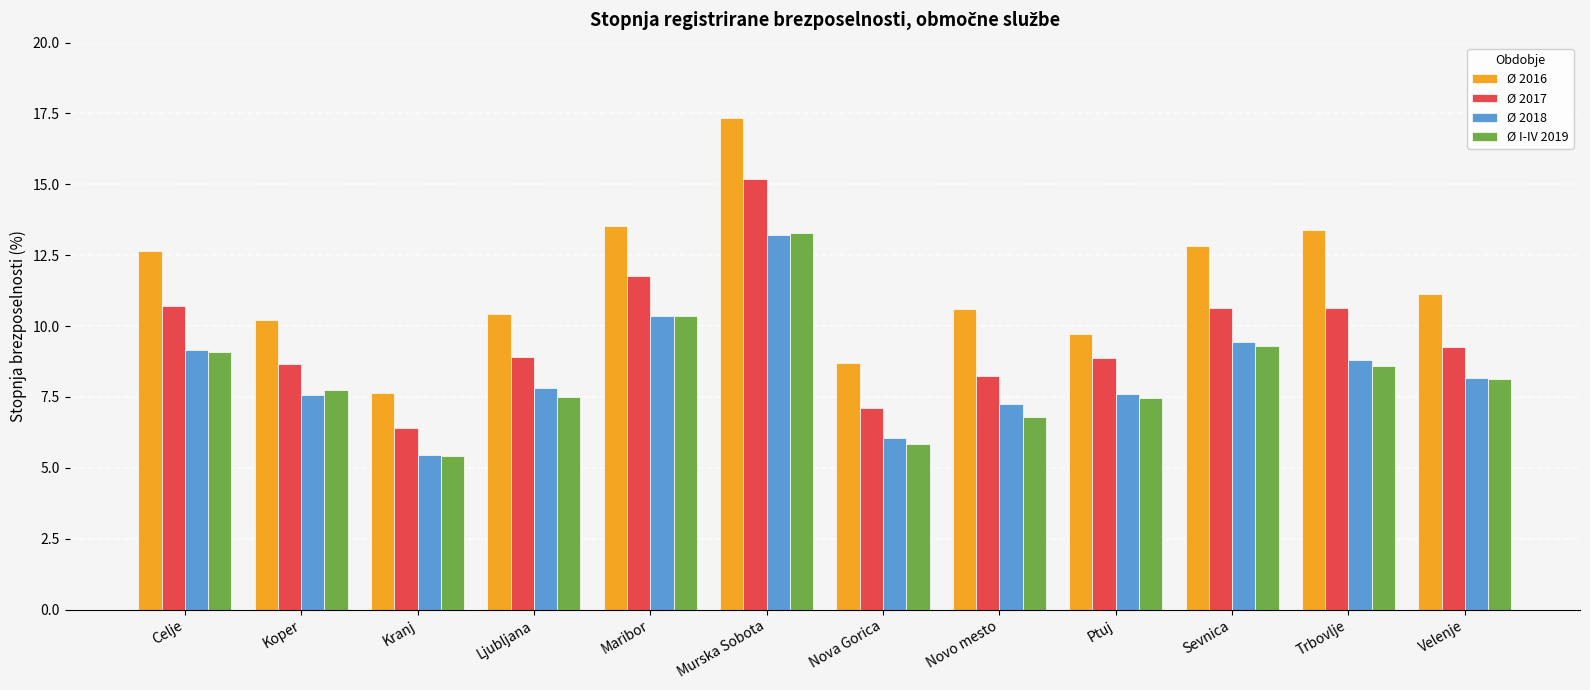

What is the sum of the Ø 2016 values at Koper and Ljubljana?

20.6